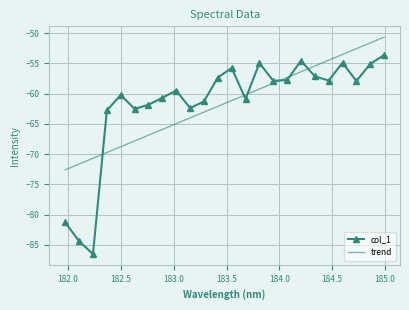

Rank the series by their maximum value, from highest to lowest.

trend, col_1